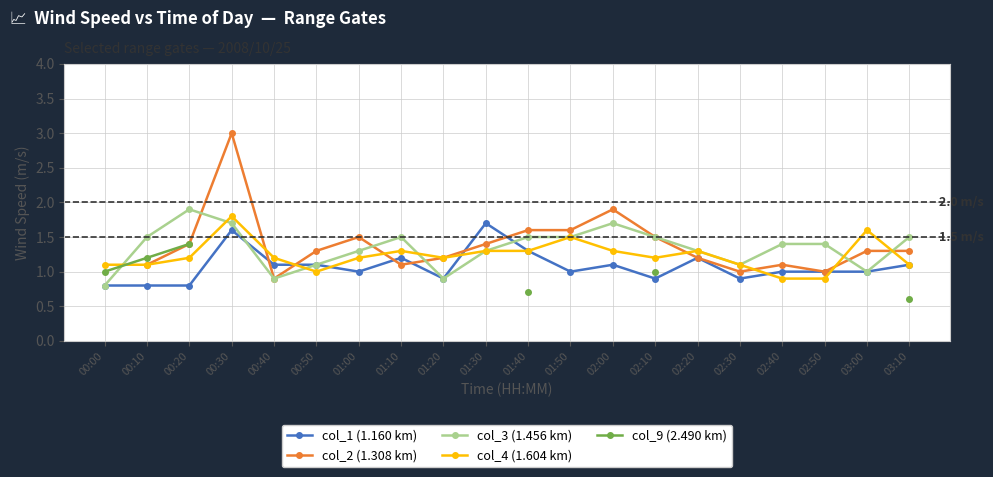

Which label corresponds to the largest value in the chart?

00:30